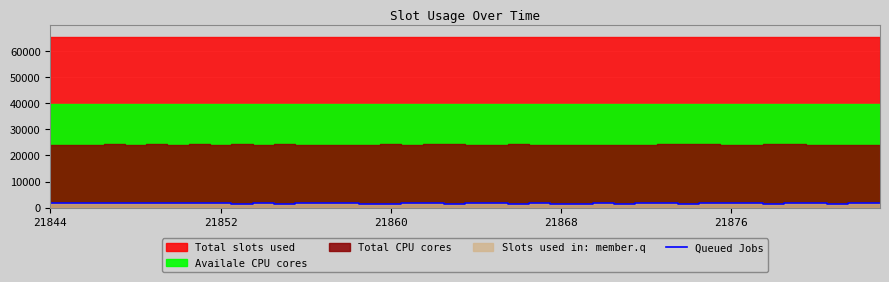

What is the sum of the values at 14 and 9?

3301